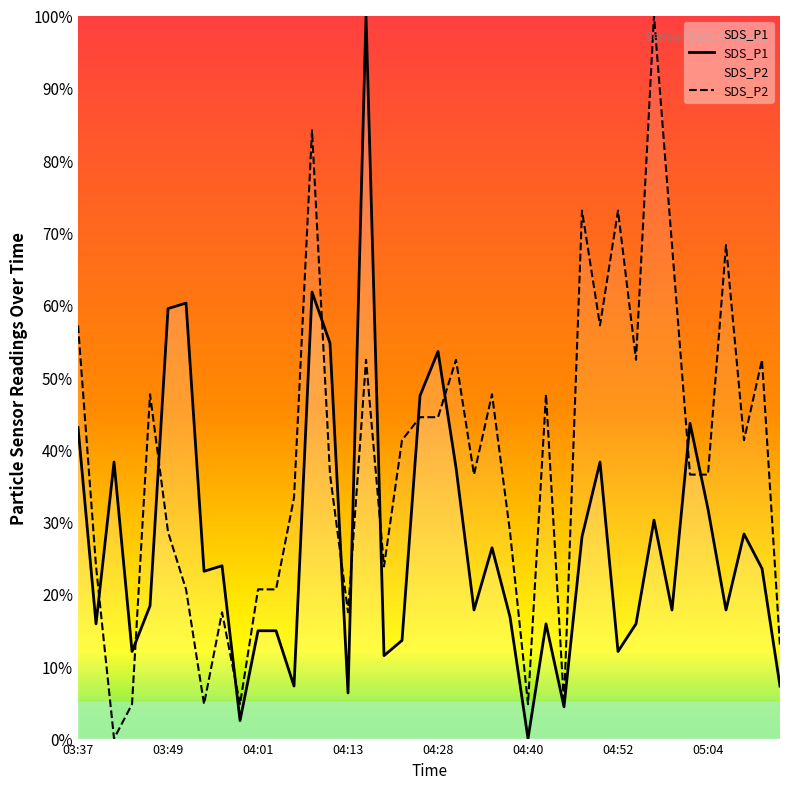

What is the average value of the SDS_P1 series?

27.4